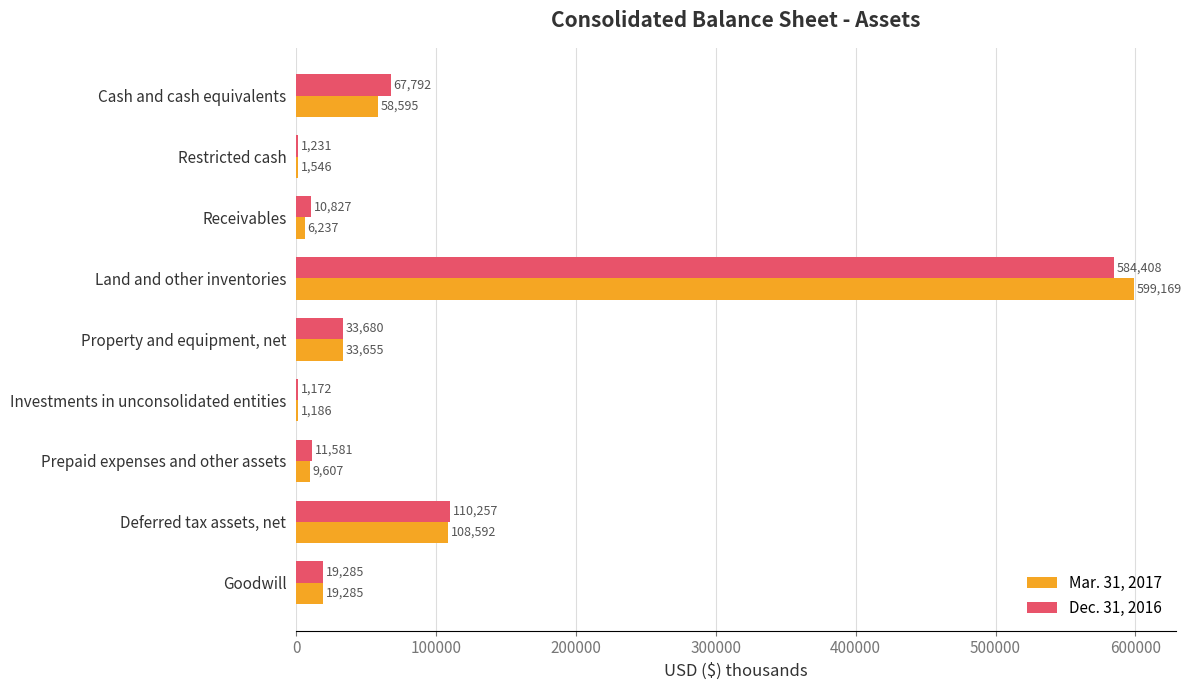

What is the total value across all series at Deferred tax assets, net?

218849